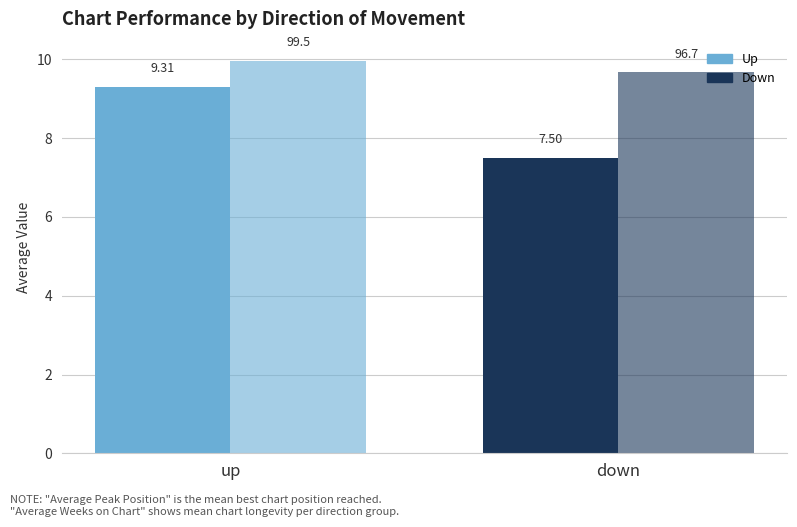

How many bars are there in each group?

2